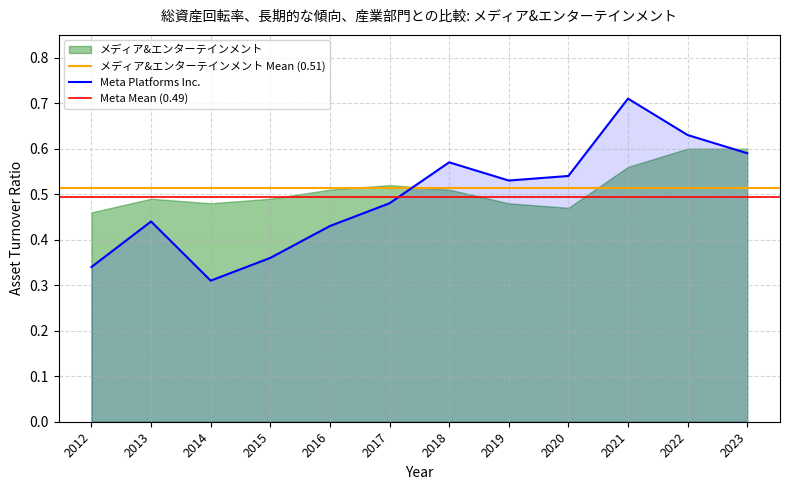

Does the chart display data point markers on the line(s)?

No